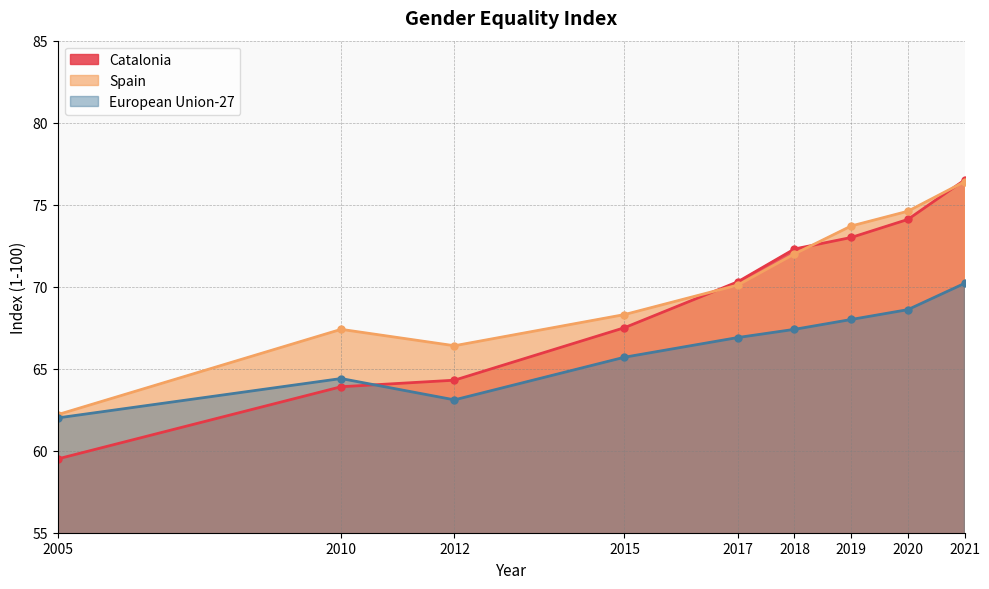

At which category does the chart reach its peak across all series?

2021